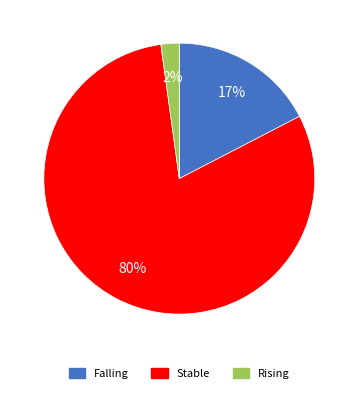

To the nearest percent, what is the combined percentage of Rising and Stable?

83%